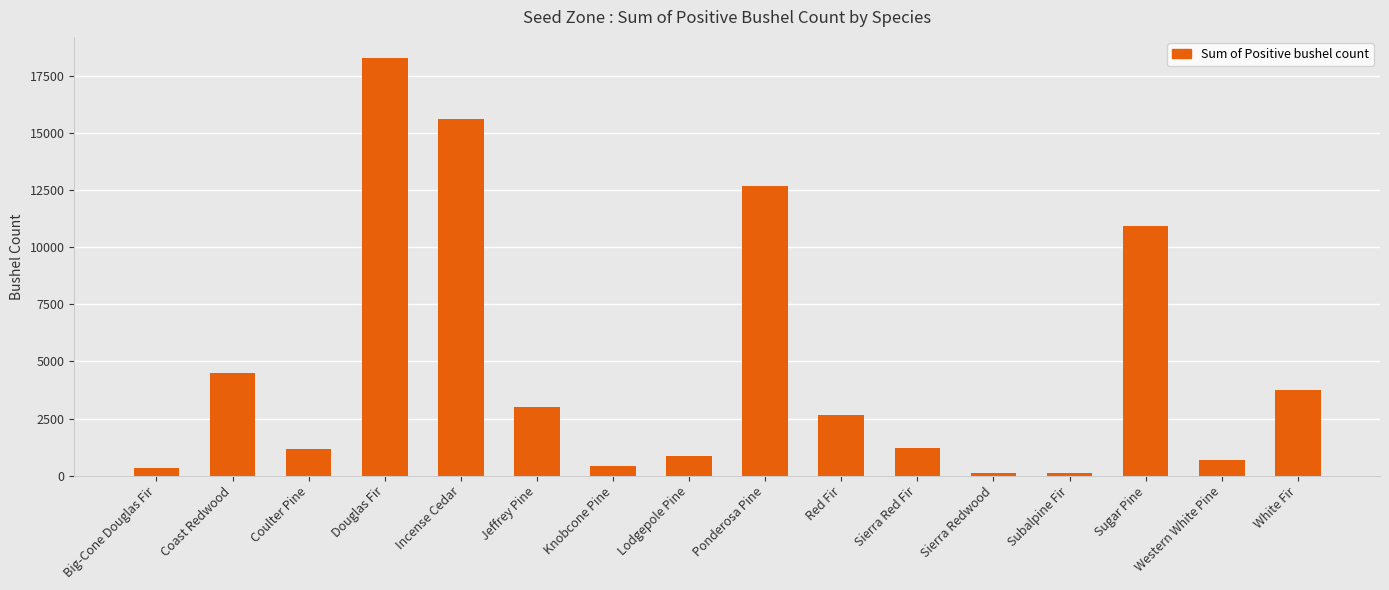

What is the difference between the maximum and minimum values?

18201.6